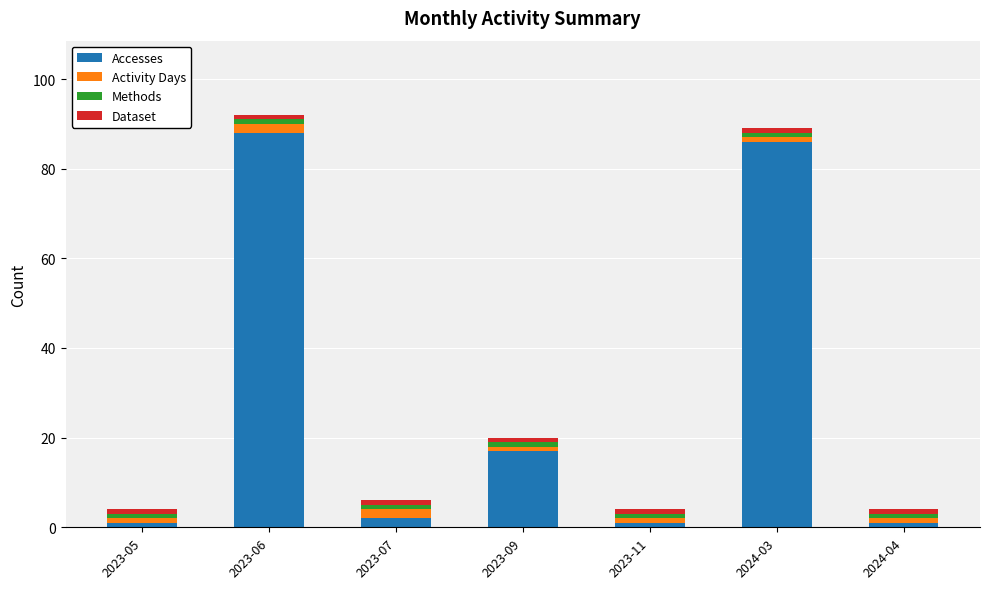

What is the highest value of the Accesses series?

88